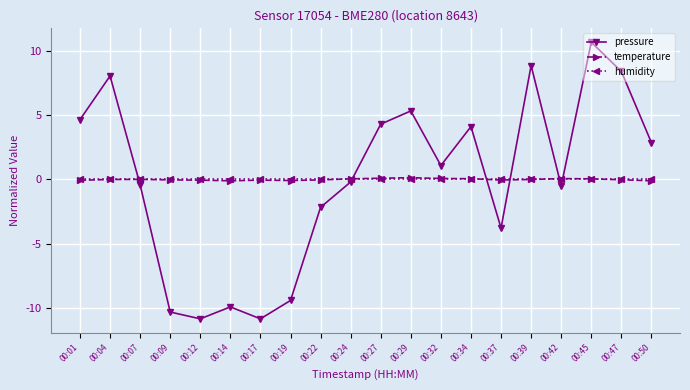

What is the total value across all series at 00:04?

8.1